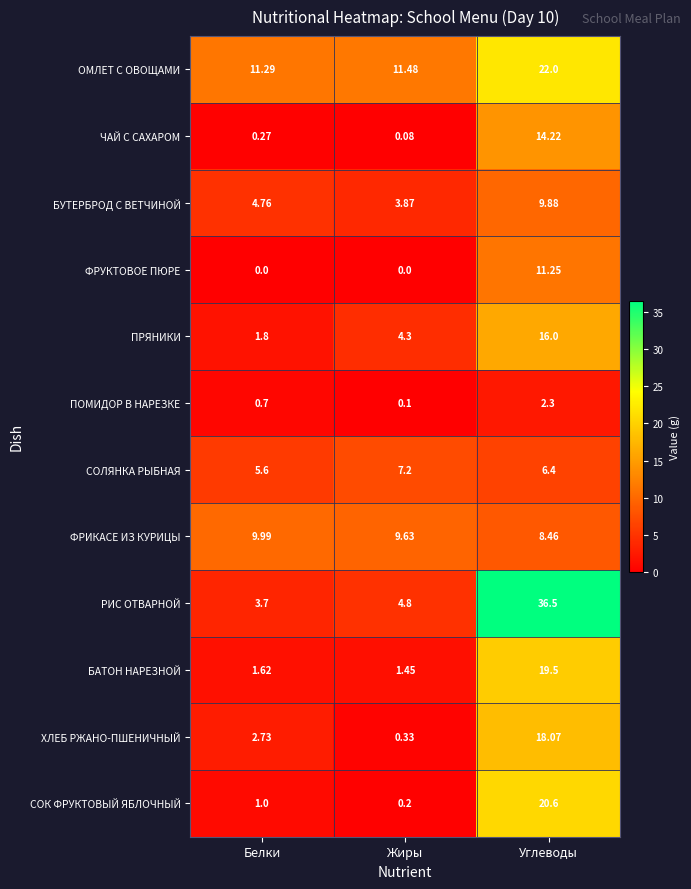

Which series has the largest total across all categories?

РИС ОТВАРНОЙ